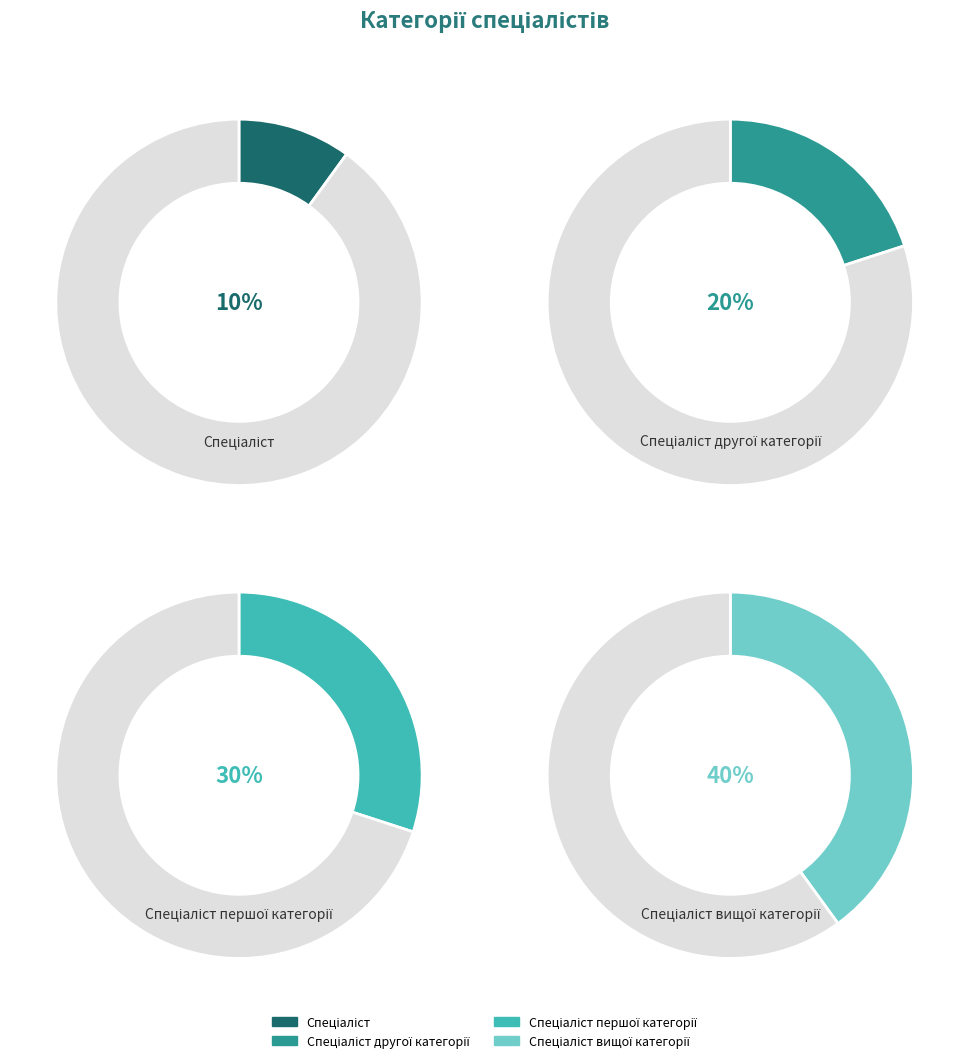

Which has a higher value, Спеціаліст вищої категорії or Спеціаліст?

Спеціаліст вищої категорії